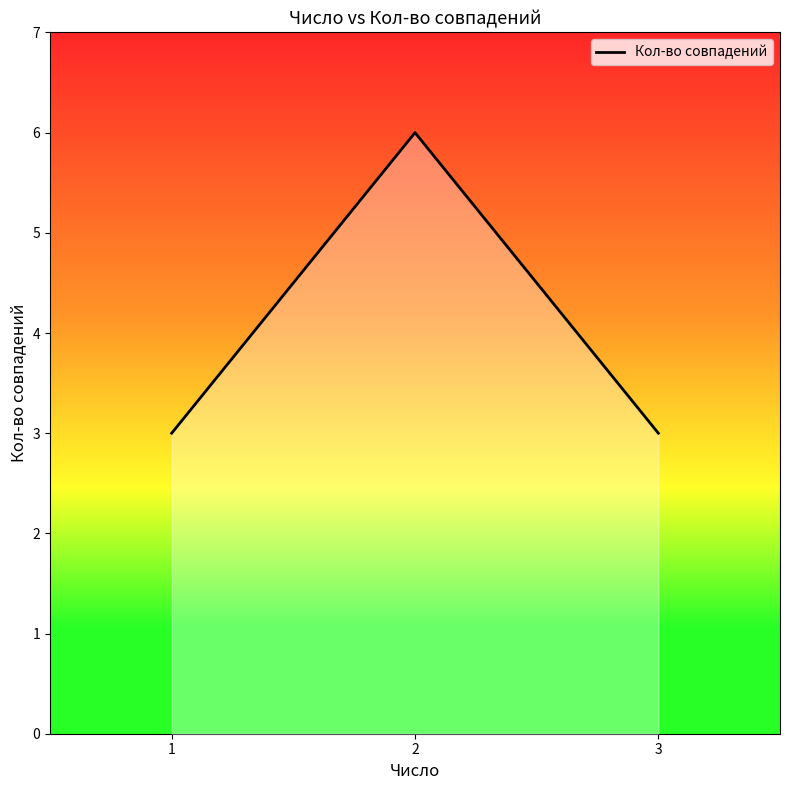

Reading left to right, list all the values displayed in this chart.

3	6	3